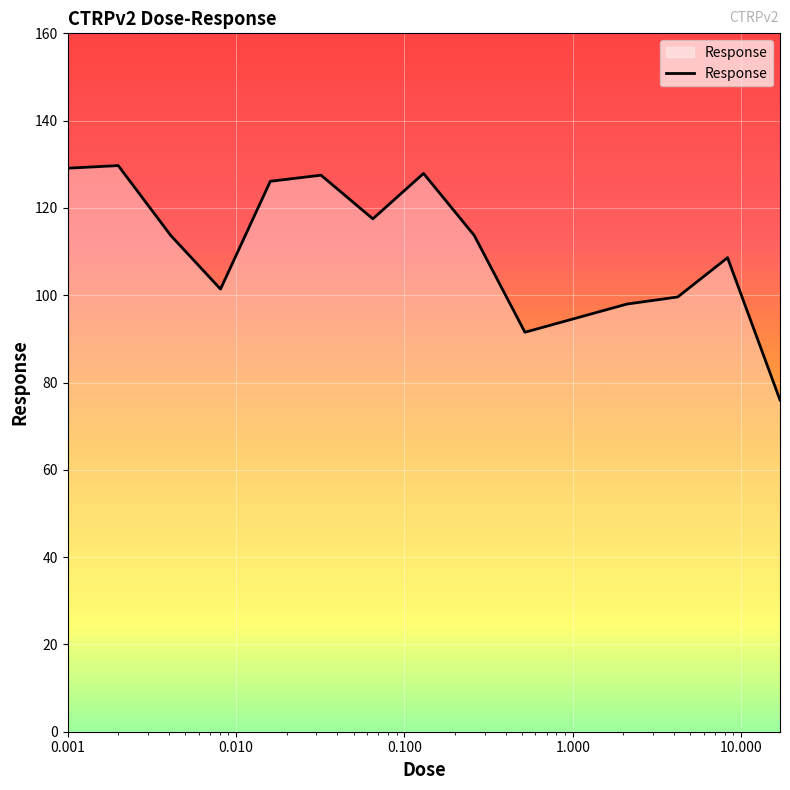

What is the smallest value displayed?

76.0